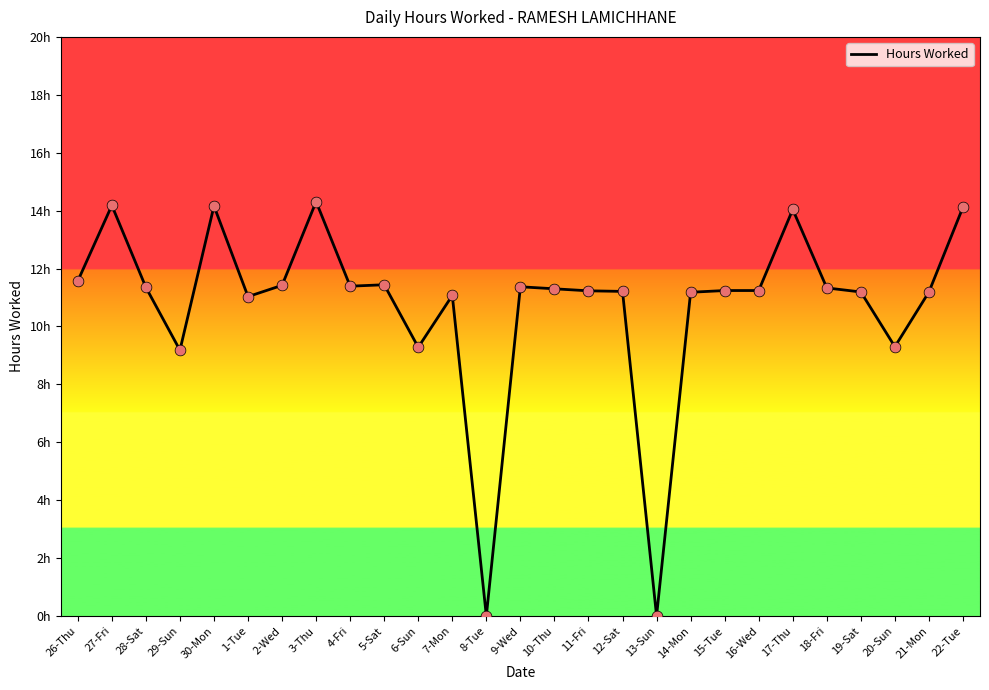

What is the change in value from 27-Fri to 3-Thu?

+0.1